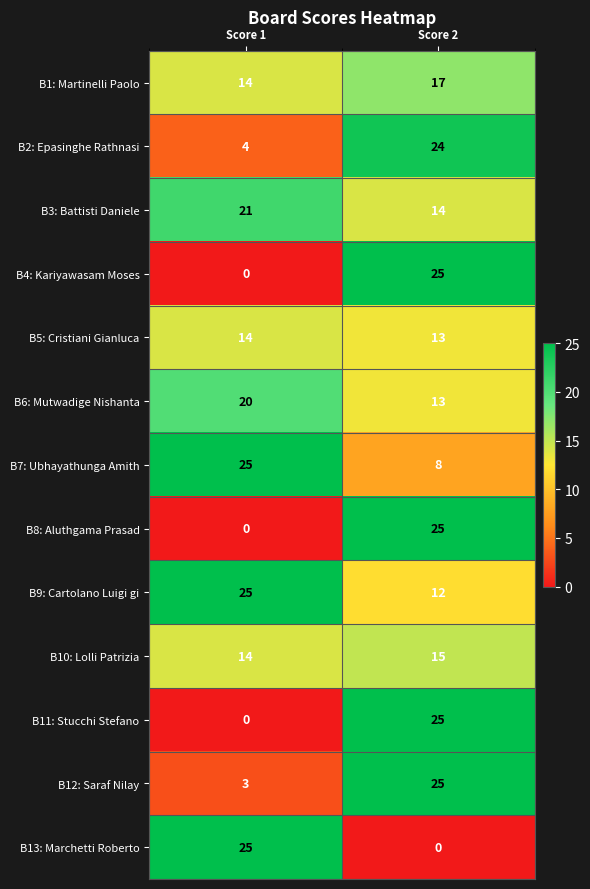

Rank the categories by B5: Cristiani Gianluca value from lowest to highest.

Score 2, Score 1